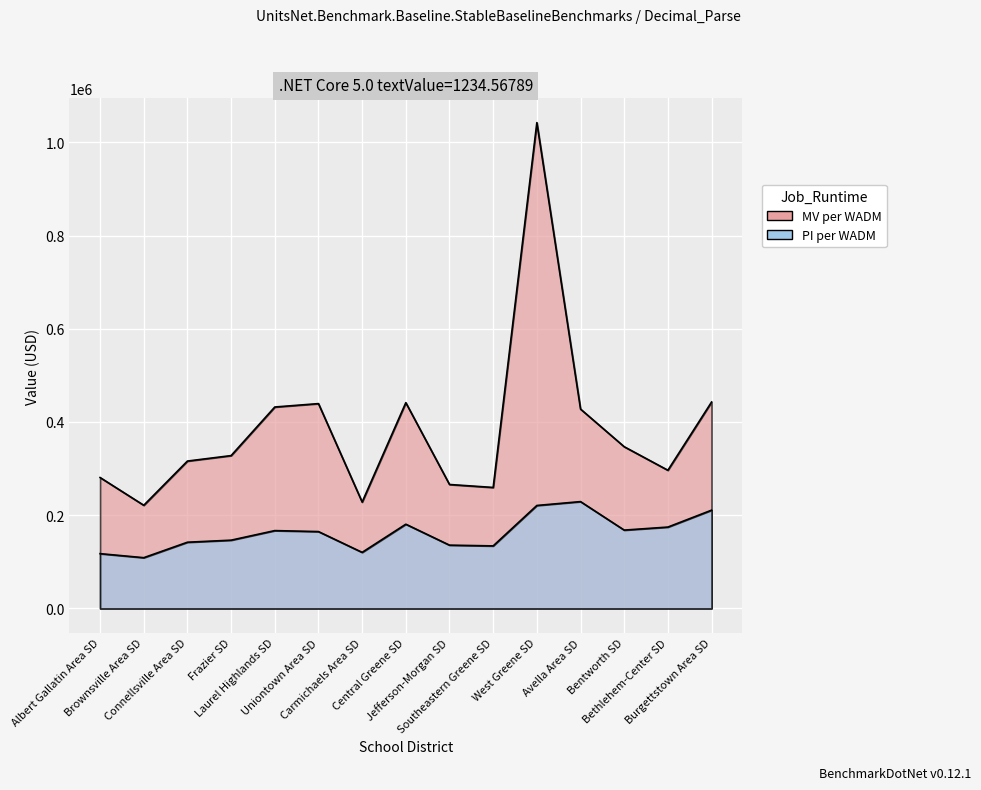

What are all the series names shown in the legend?

MV per WADM, PI per WADM